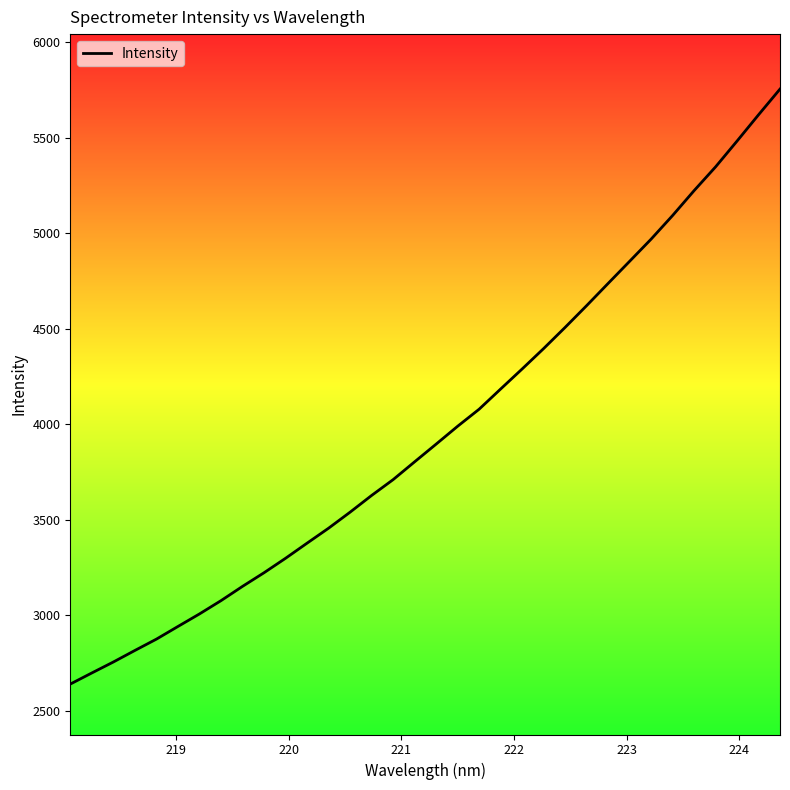

What is the difference between the maximum and minimum values?

3115.4